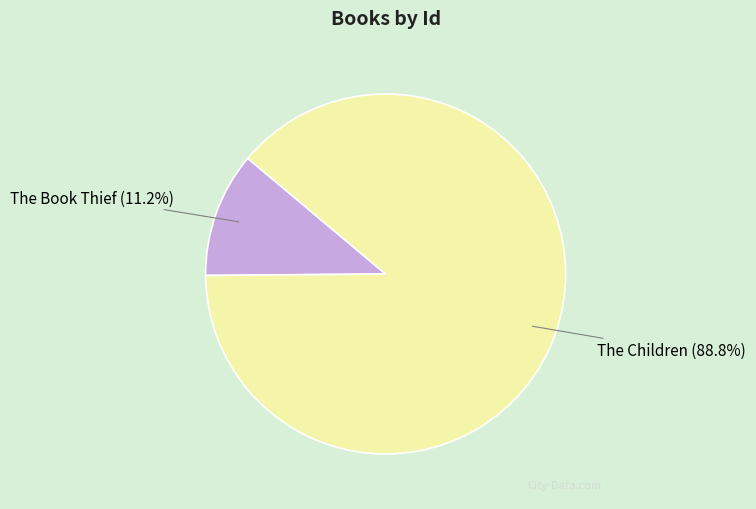

Do The Book Thief and The Children together represent more than half of the pie?

Yes